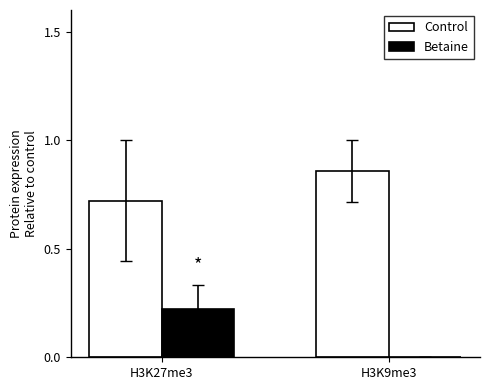

Does the chart contain stacked bars?

No